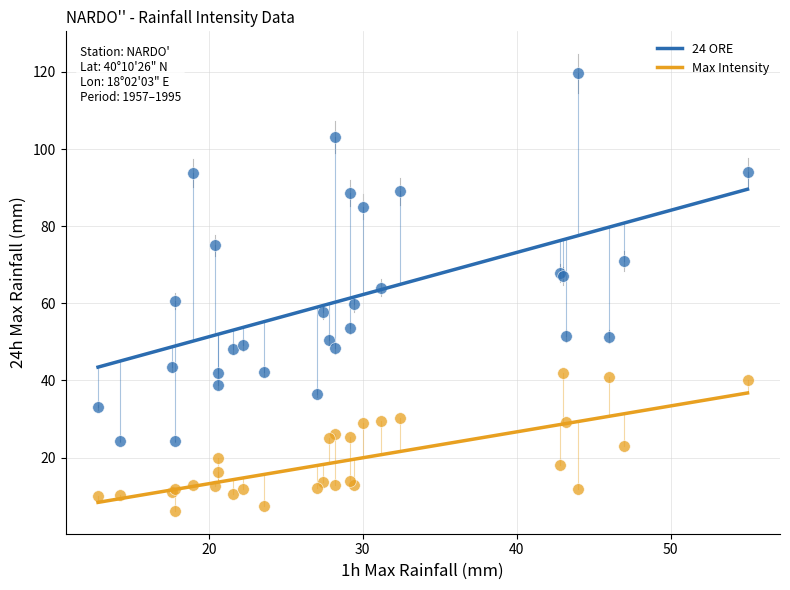

Which series has the largest Y range (max minus min)?

24 ORE